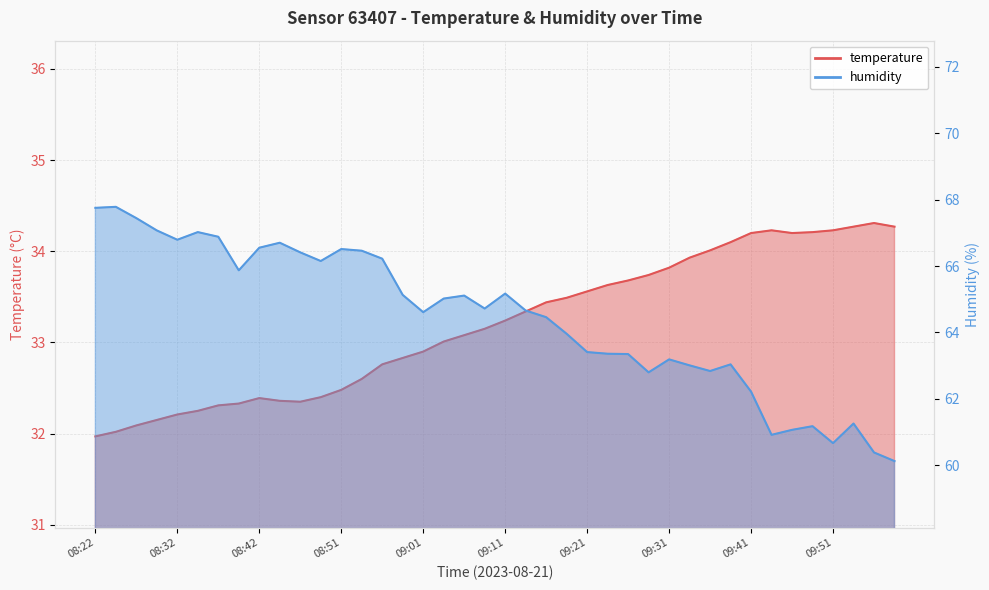

At which label is temperature closest to 33?

09:04